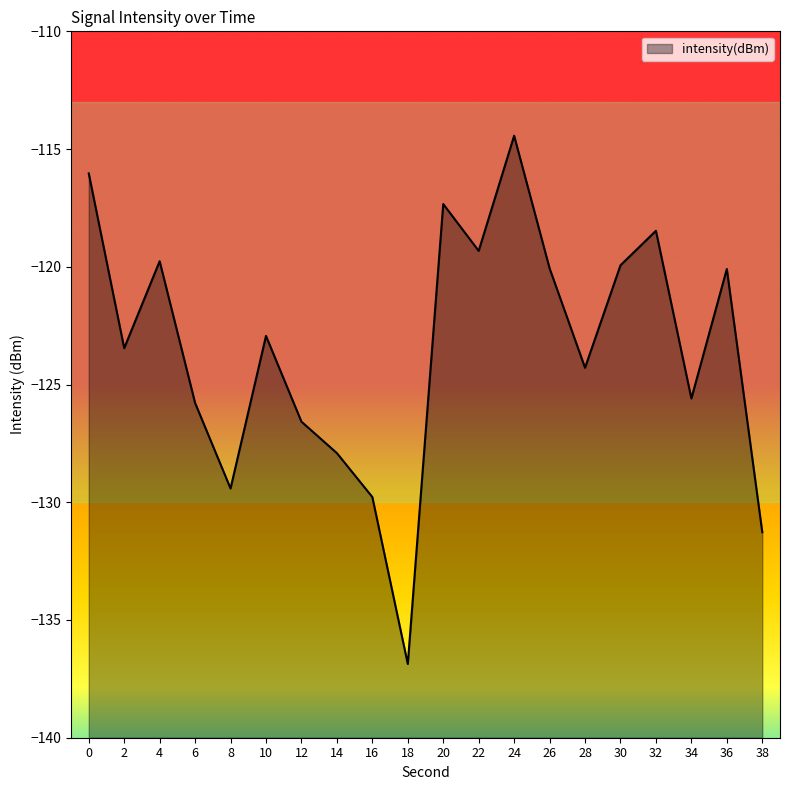

List the labels in order of value, largest first.

24, 0, 20, 32, 22, 4, 30, 26, 36, 10, 2, 28, 34, 6, 12, 14, 8, 16, 38, 18